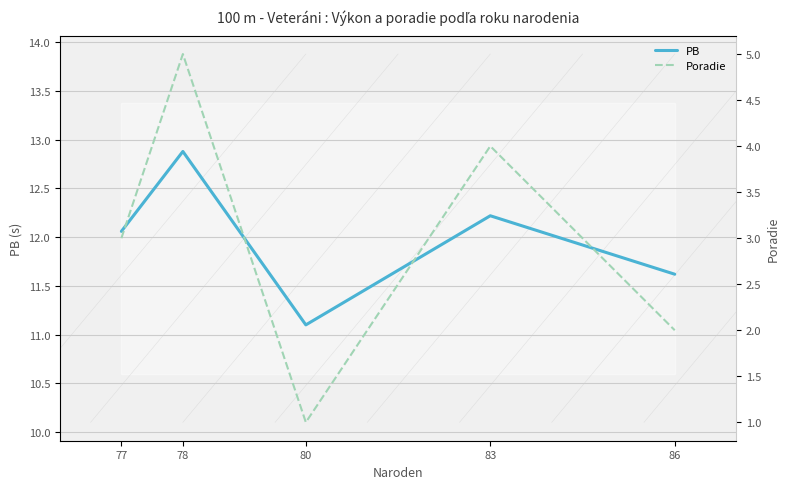

The PB series shows 12.1 at 77. True or false?

True